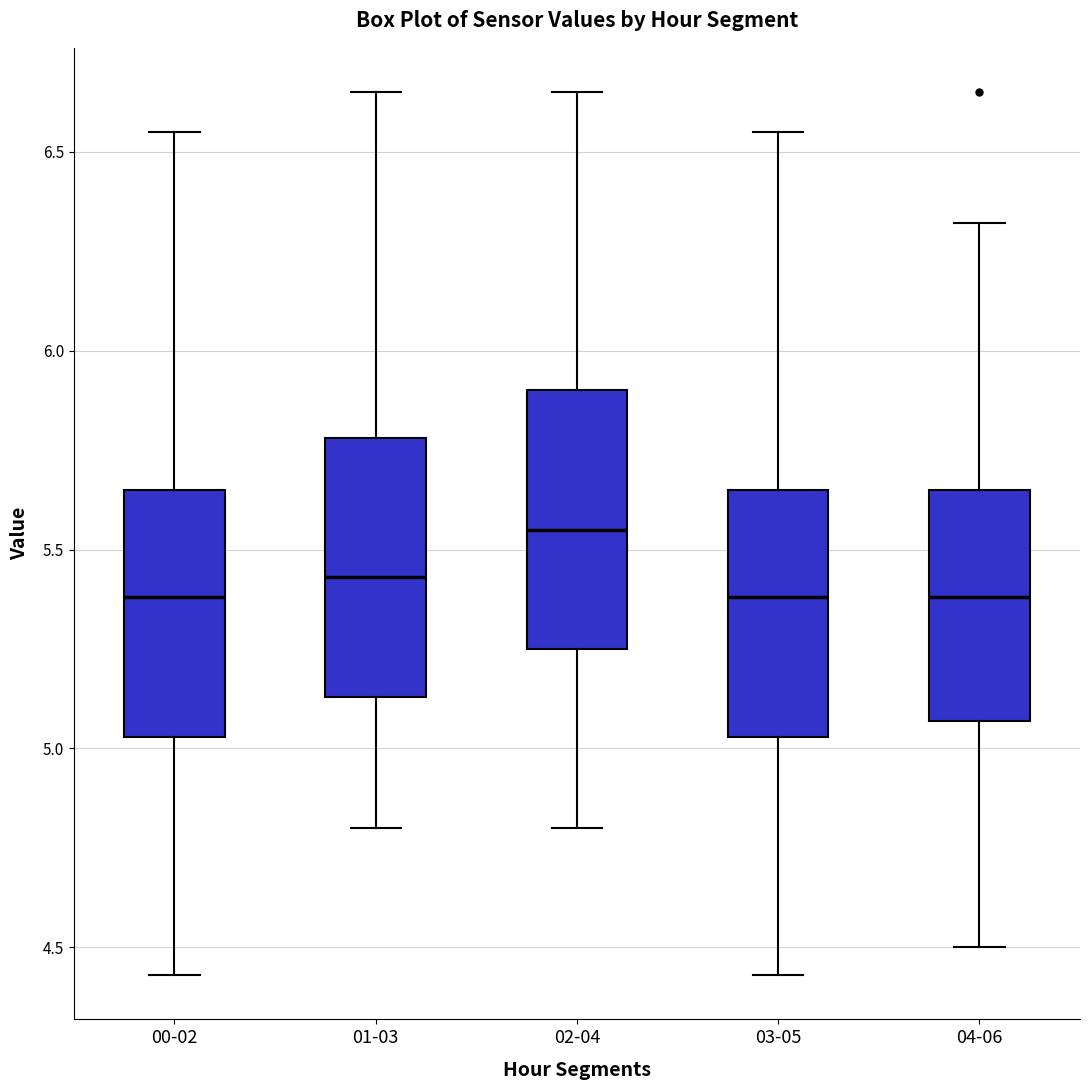

Where is the upper edge of the box for 00-02 on the y-axis? The values are not printed on the chart, so give them approximately, as read against the axis.

5.65